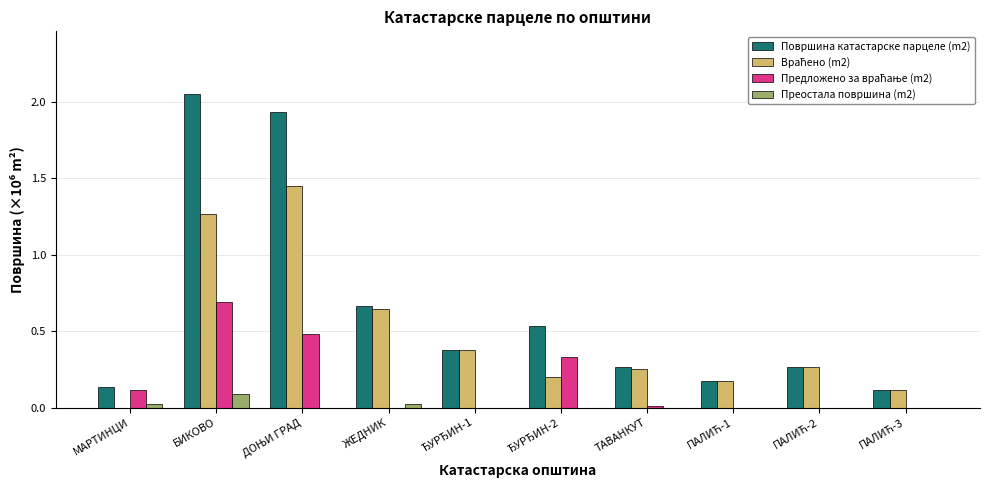

At which category is the sum across all series the highest?

БИКОВО